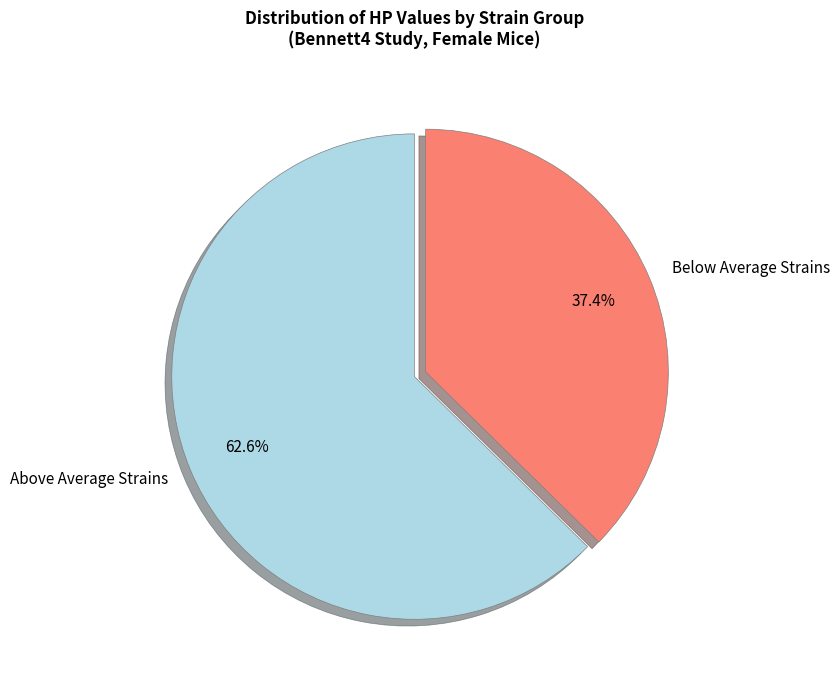

Rank the categories by value from lowest to highest.

Below Average Strains, Above Average Strains